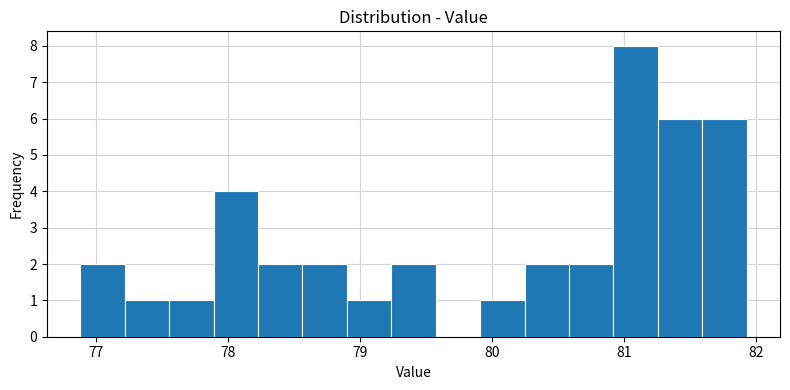

Around what value on the x-axis is the tallest bar? Give the approximate position of its centre, as read against the axis.

81.1